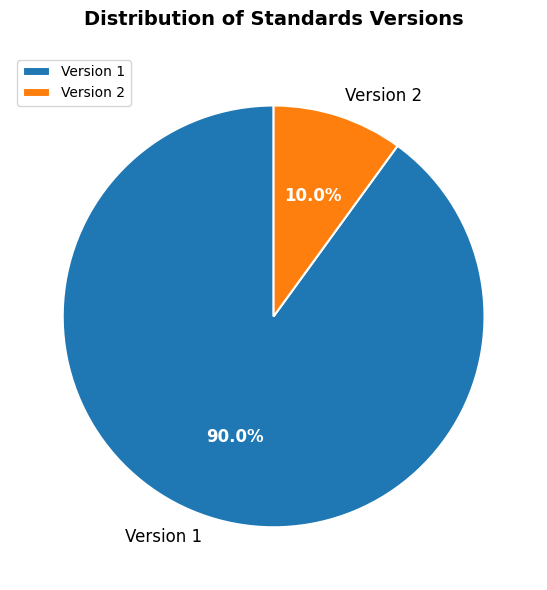

Does Version 1 account for over 50% of the chart?

Yes